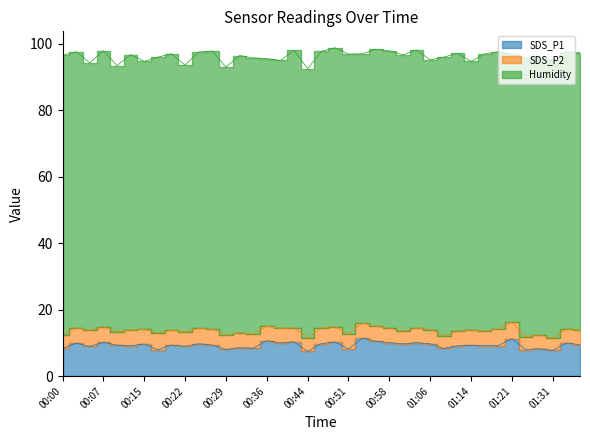

Is it true that SDS_P2 equals 4.8 at 00:05?

True